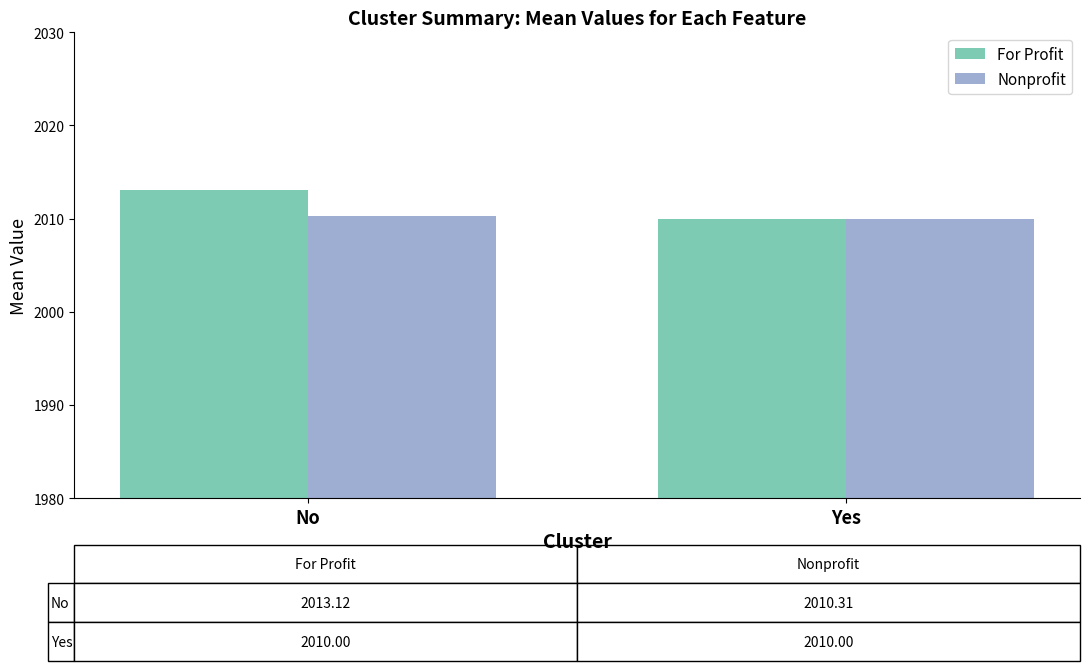

List the series in order of their overall mean, highest first.

For Profit, Nonprofit